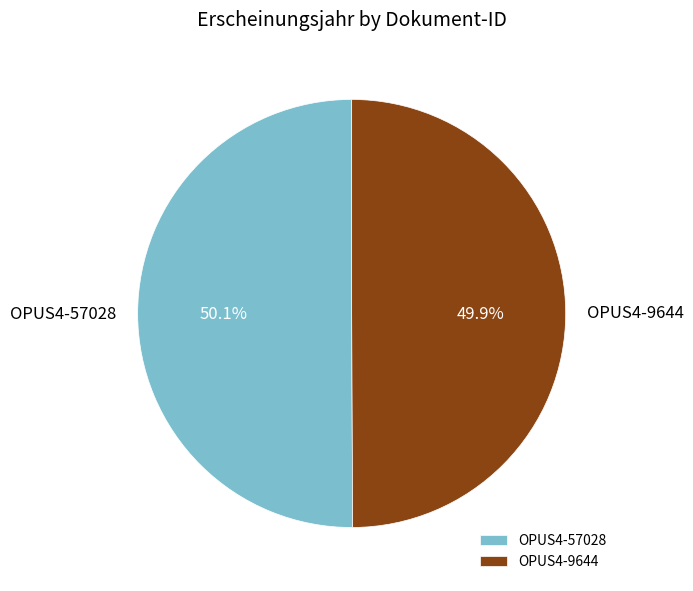

To the nearest percent, what is the average slice percentage?

50%